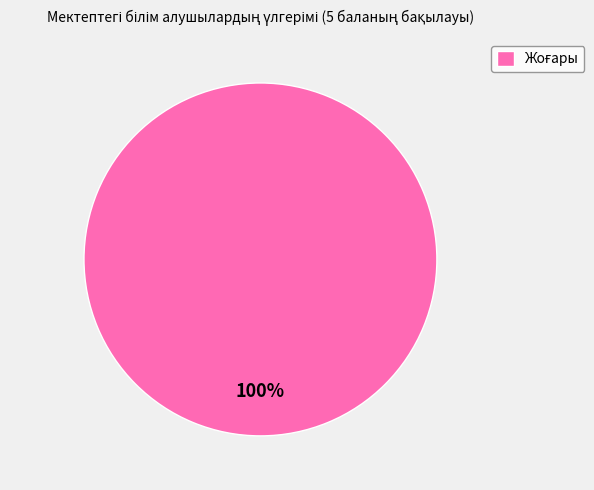

Does any single category account for the majority?

Yes